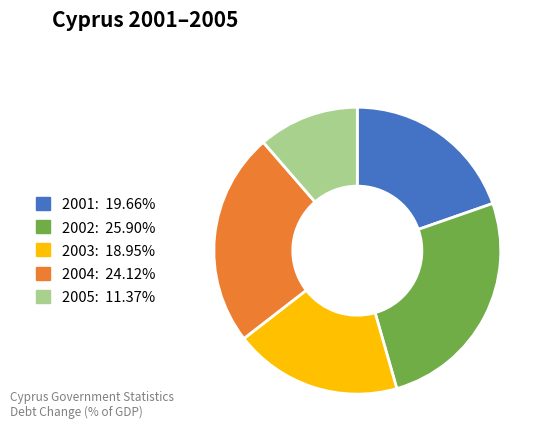

Is there any slice that represents more than half of the pie?

No